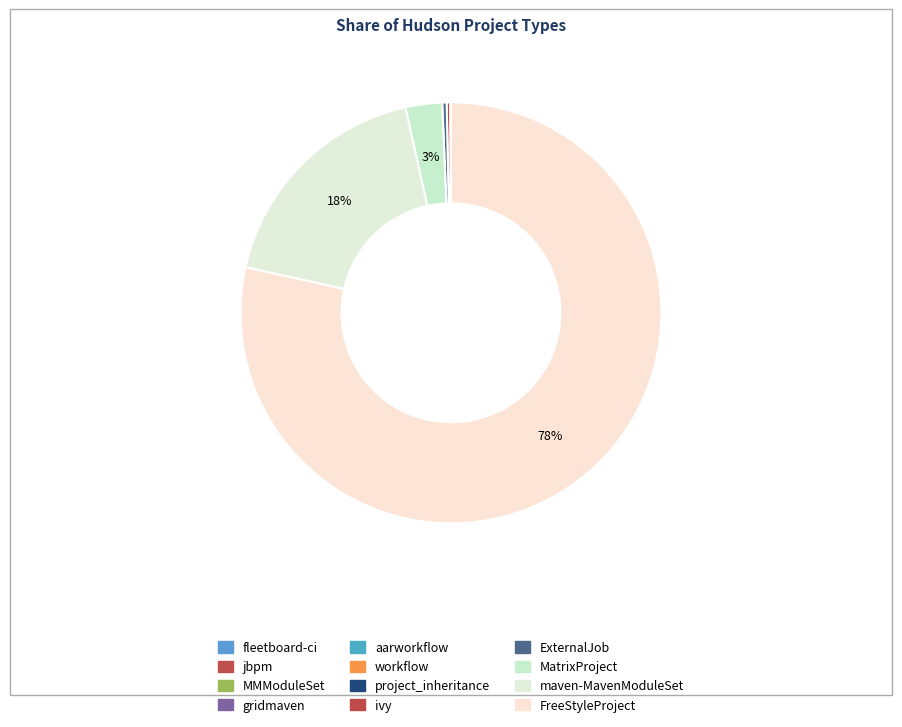

To the nearest percent, what is the average slice percentage?

8%